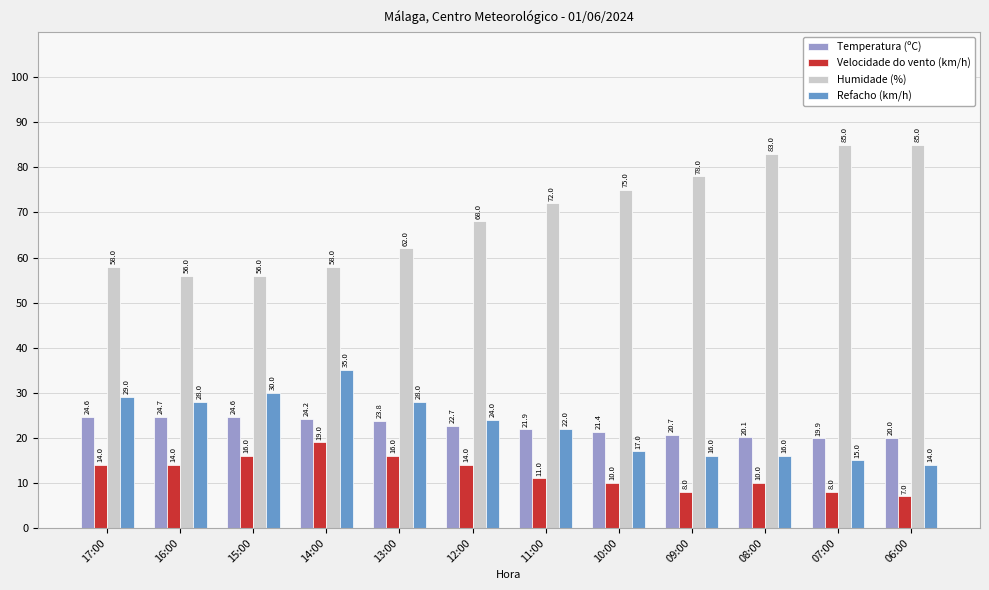

Count the number of categories in the chart.

12